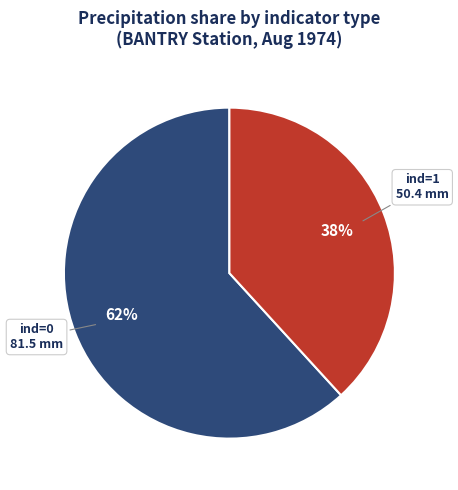

Does any single category account for the majority?

Yes